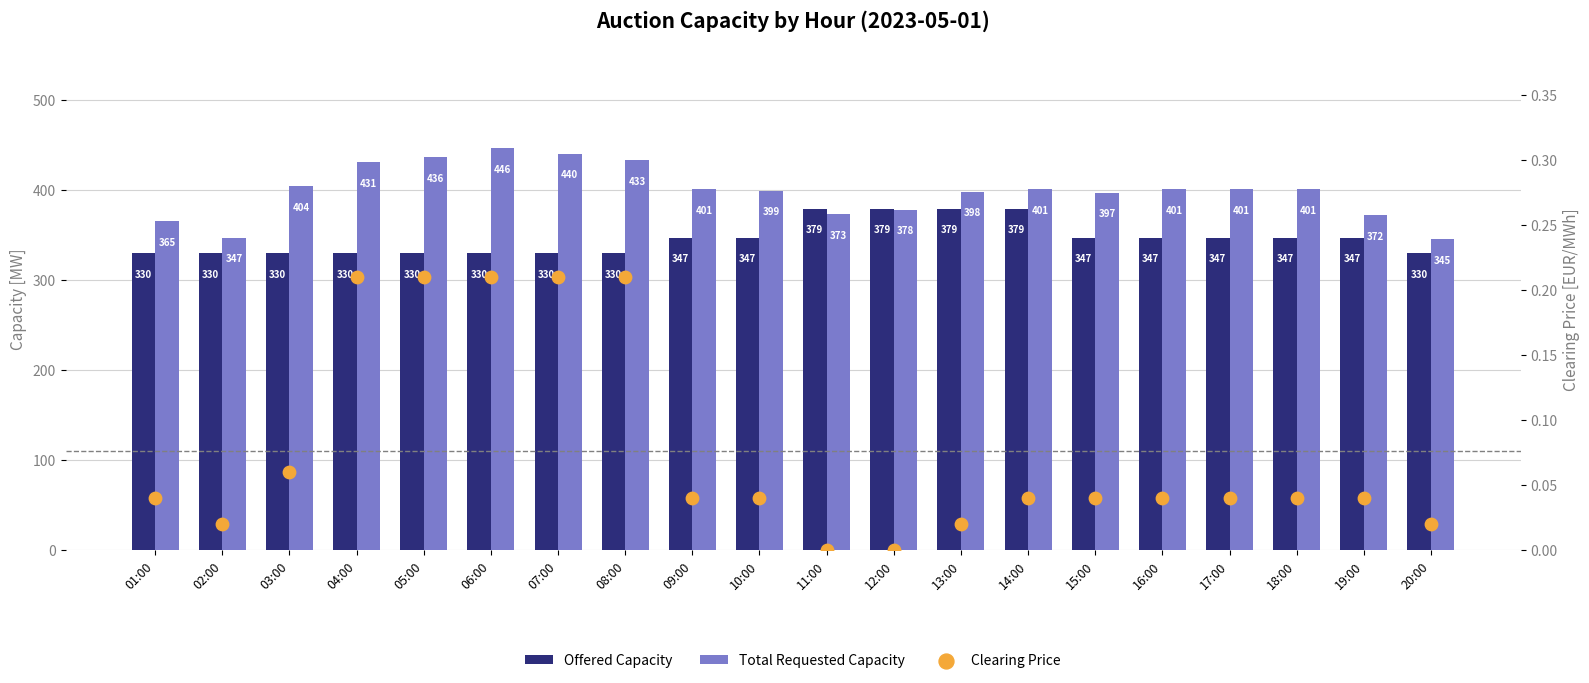

Is the value of Offered Capacity at 07:00 greater than the value of Clearing Price at 09:00?

Yes